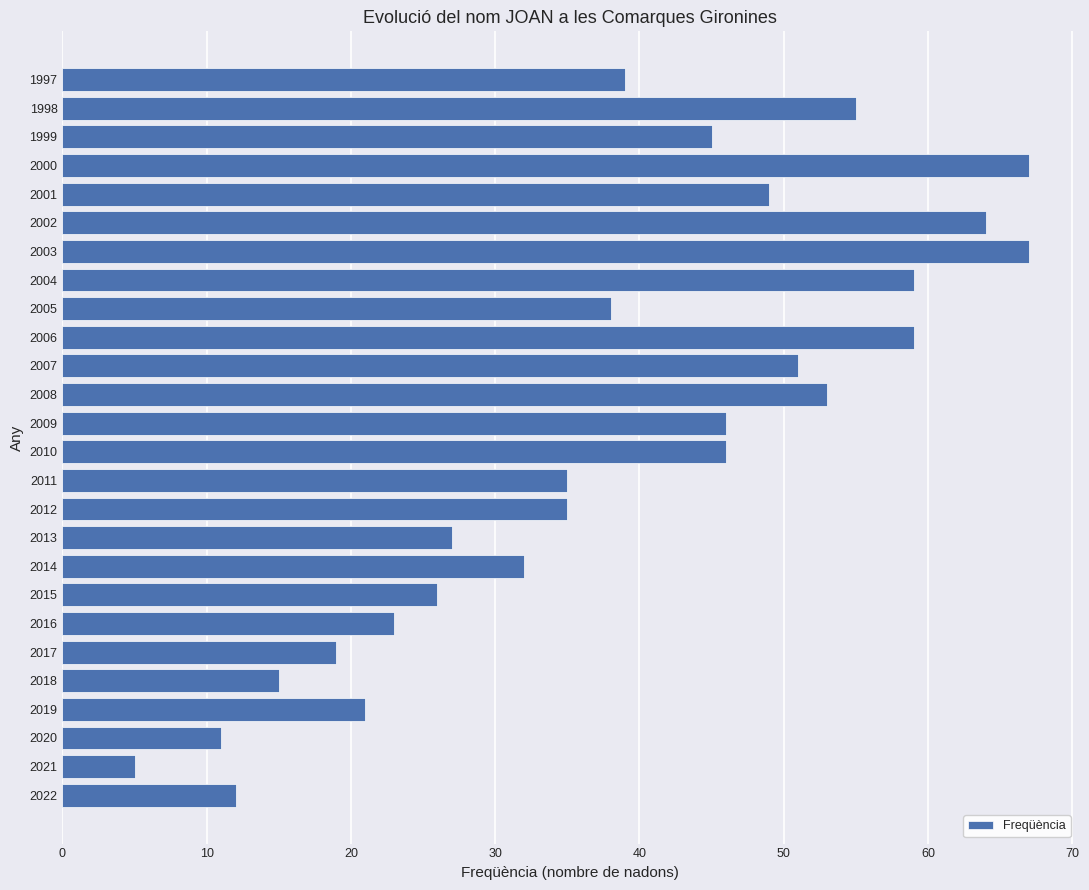

Reading bottom to top, transcribe all the data shown in this chart.

12	5	11	21	15	19	23	26	32	27	35	35	46	46	53	51	59	38	59	67	64	49	67	45	55	39